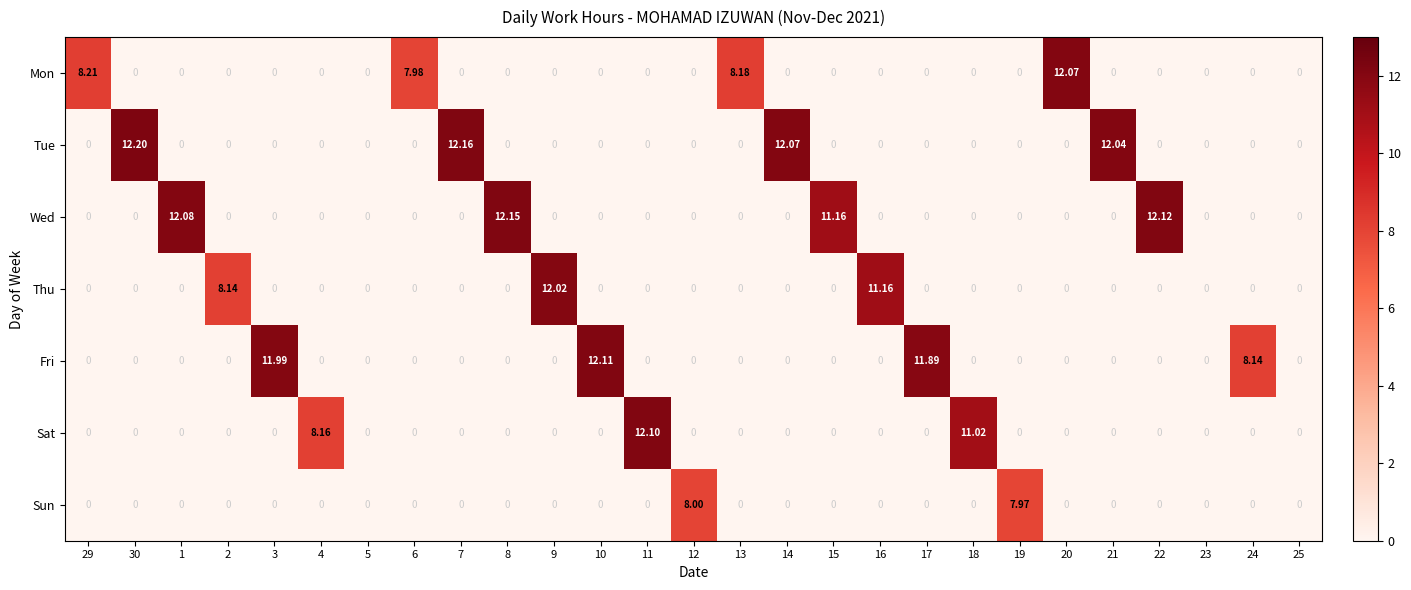

Rank the series by their maximum value, from highest to lowest.

Tue, Wed, Fri, Sat, Mon, Thu, Sun